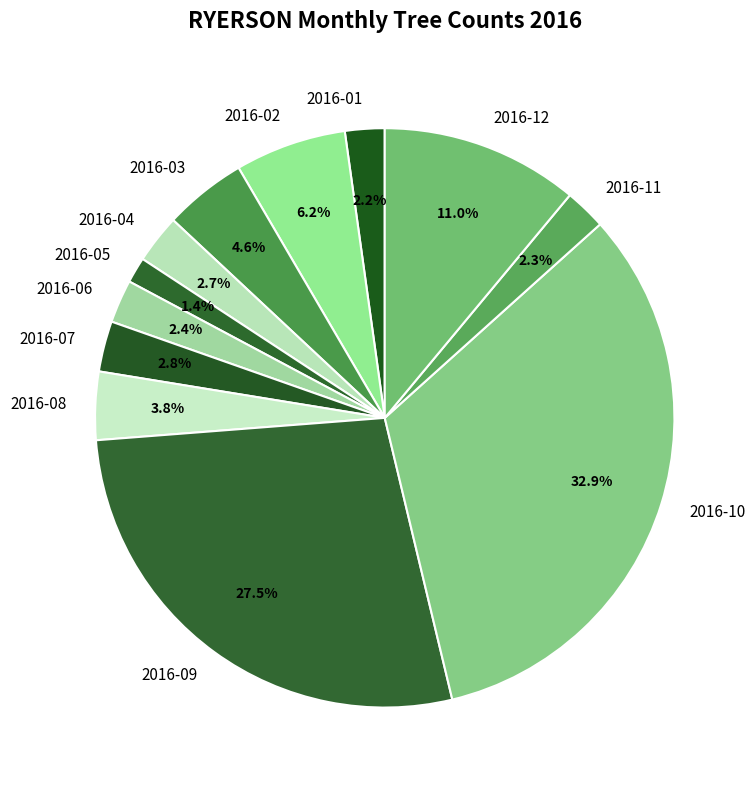

Is the sum of 2016-02 and 2016-06 greater than half?

No